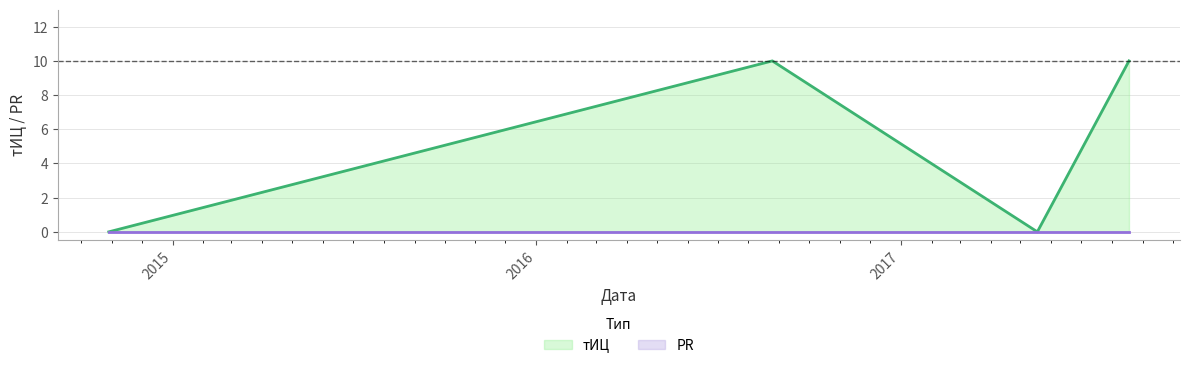

How many lines are shown in the chart?

2